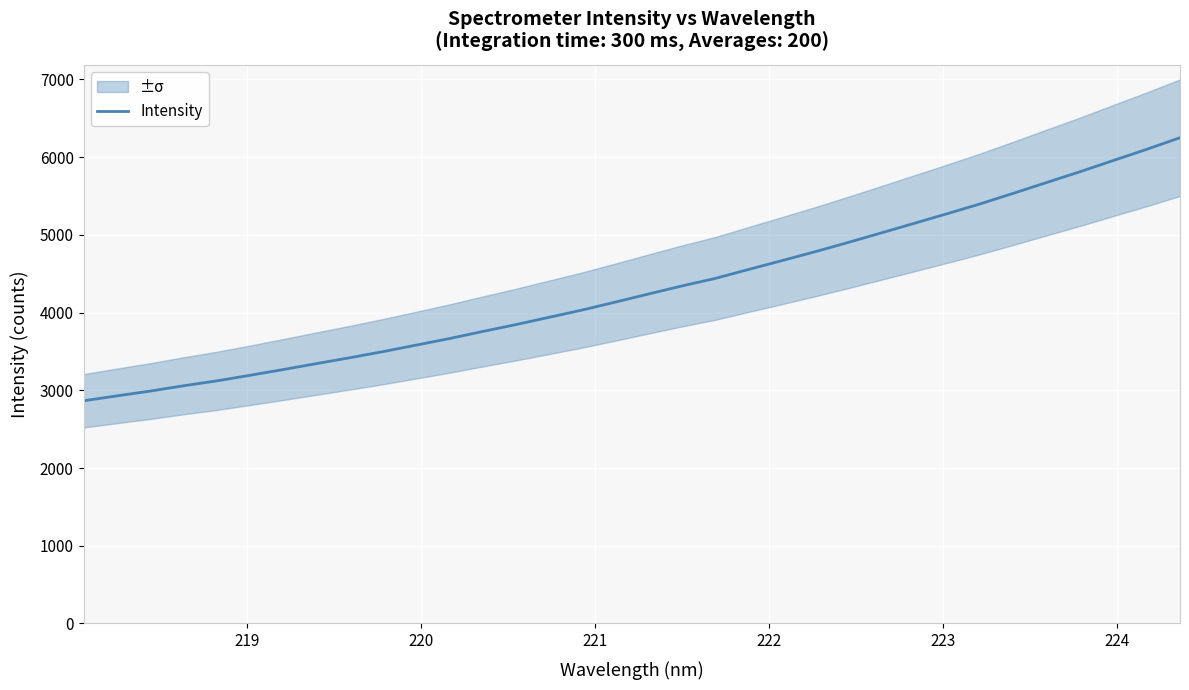

What is the minimum value for Intensity?

2865.1